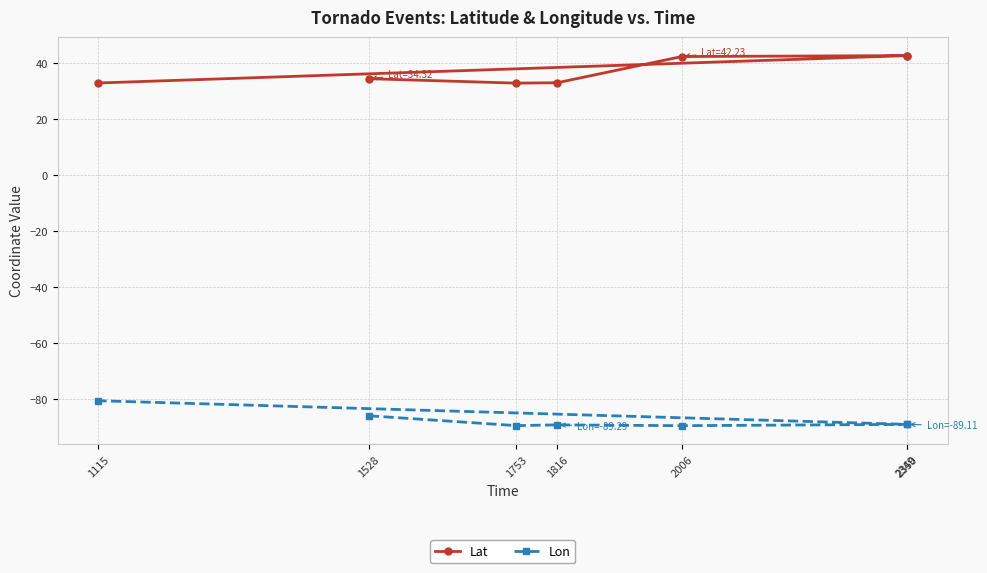

At which category is the sum across all series the highest?

2350